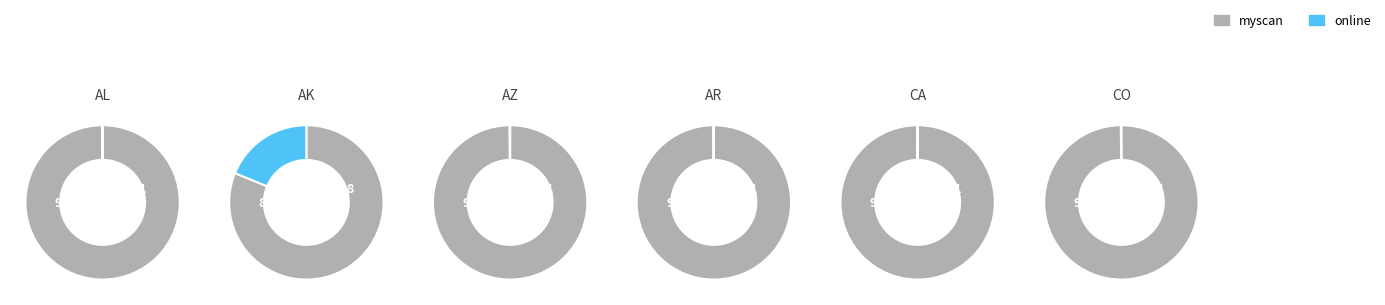

To the nearest percent, what portion does AK represent?

21%